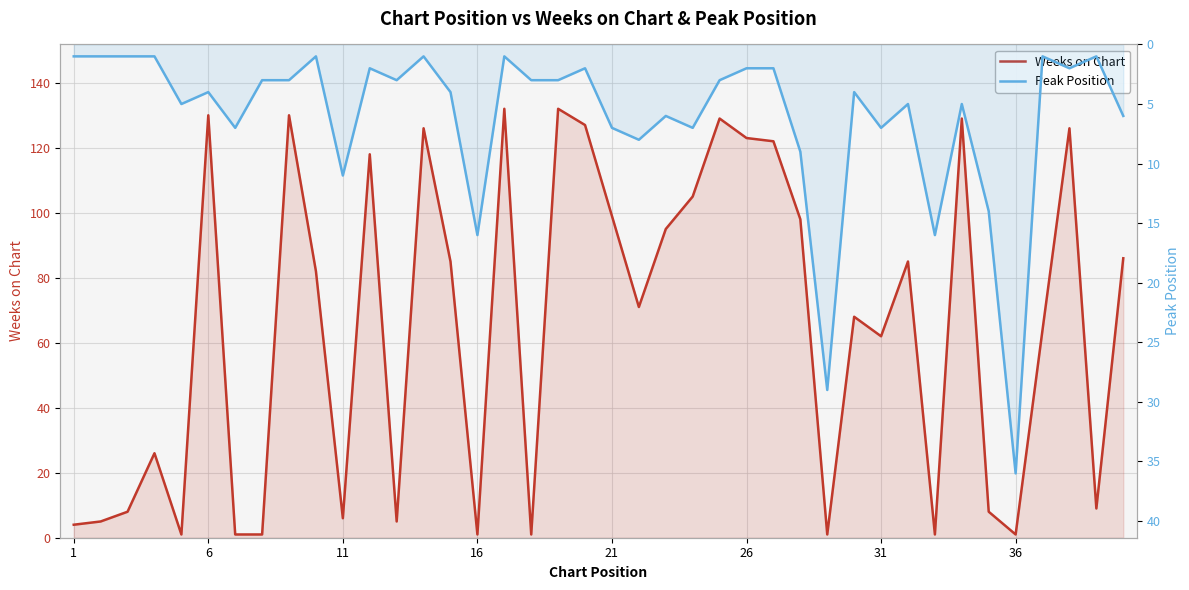

How many lines are shown in the chart?

2